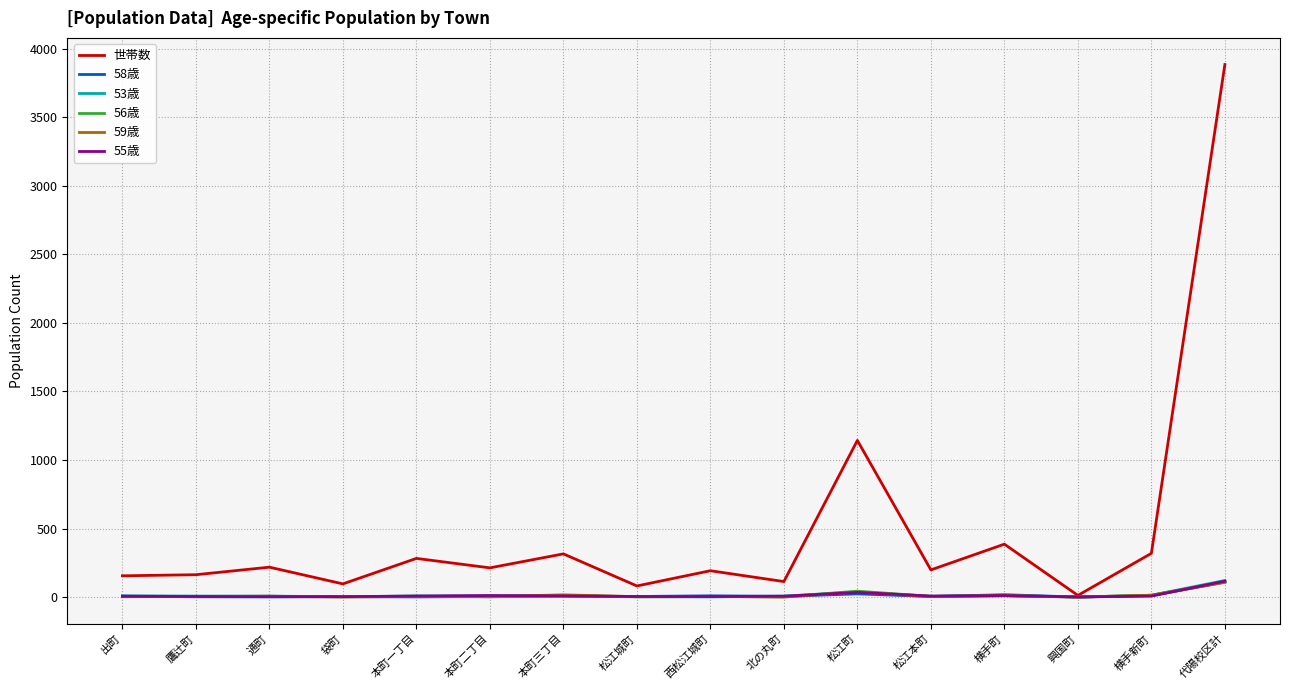

What is the difference between the 55歳 values at 出町 and 松江本町?

1